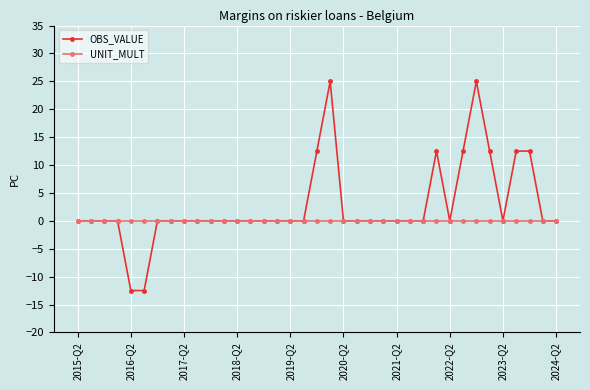

How many categories are shown in the chart?

37